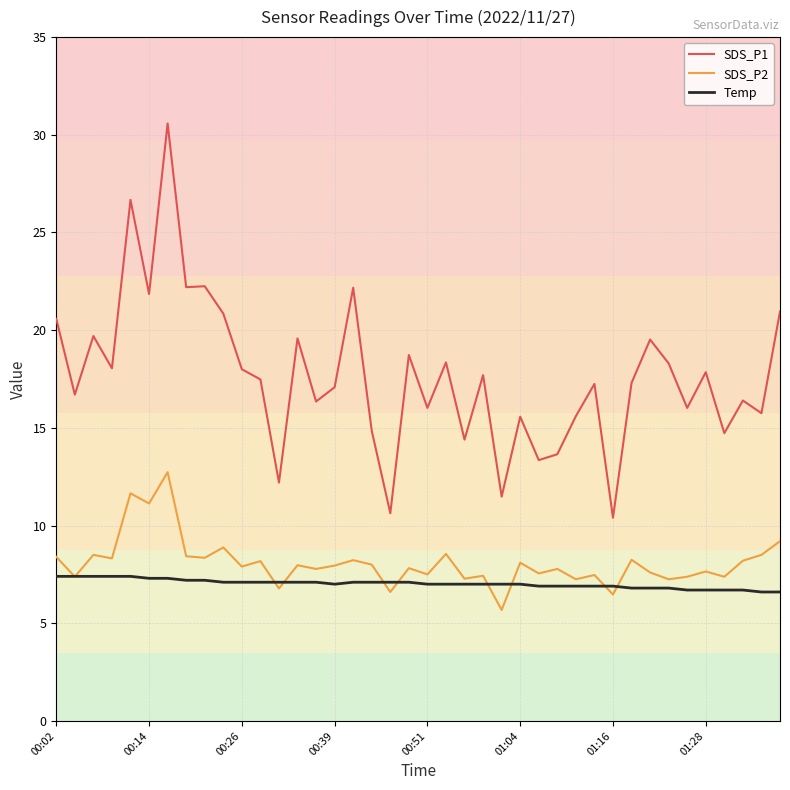

What is the average value of the Temp series?

7.0